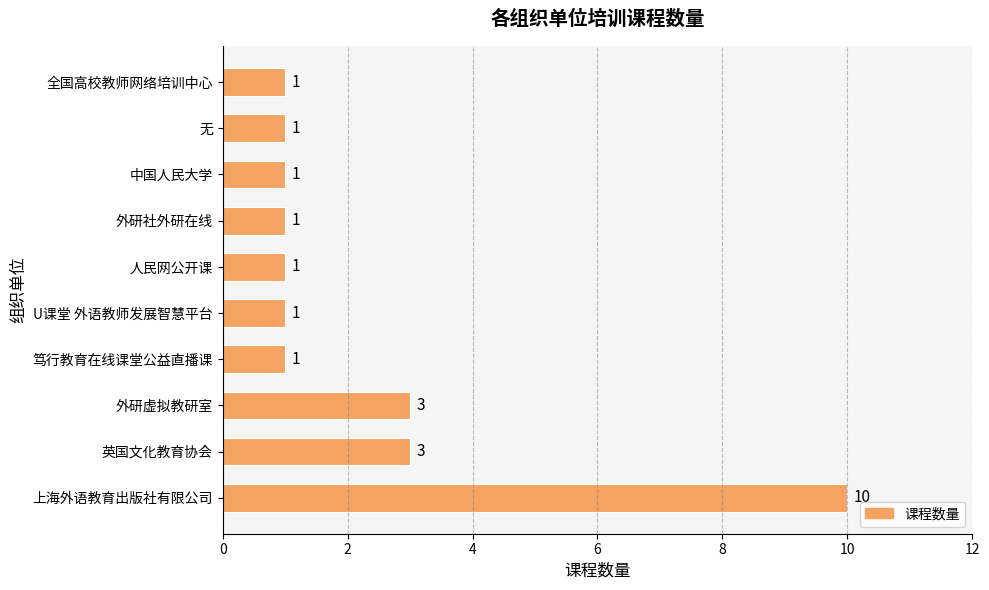

The value at 笃行教育在线课堂公益直播课 is 1. True or false?

True